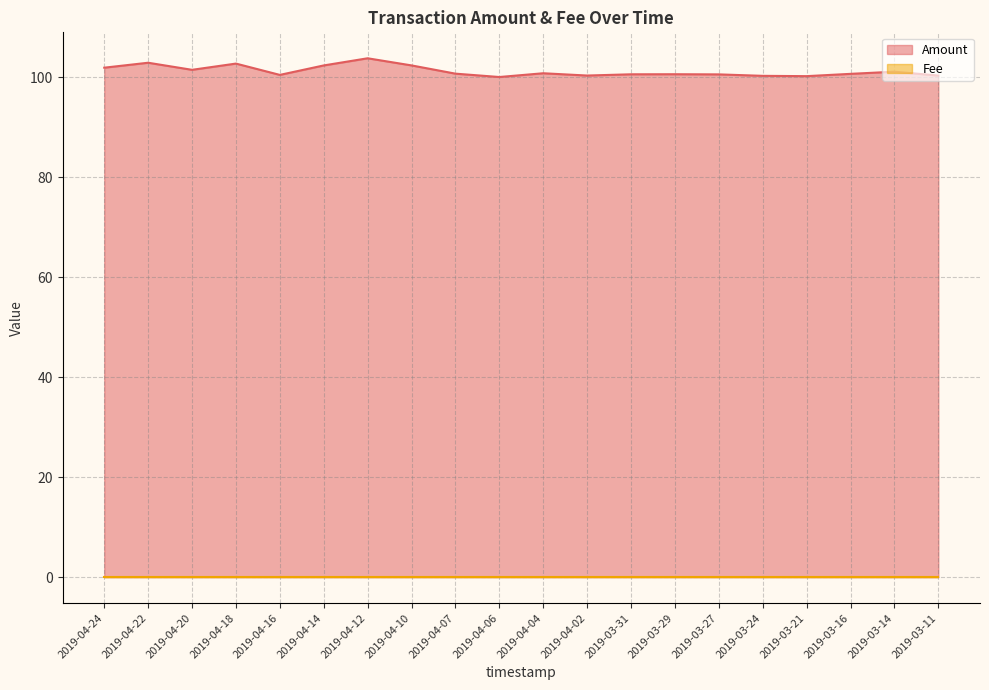

What is the change in value from 2019-04-12 to 2019-03-16?

-3.1